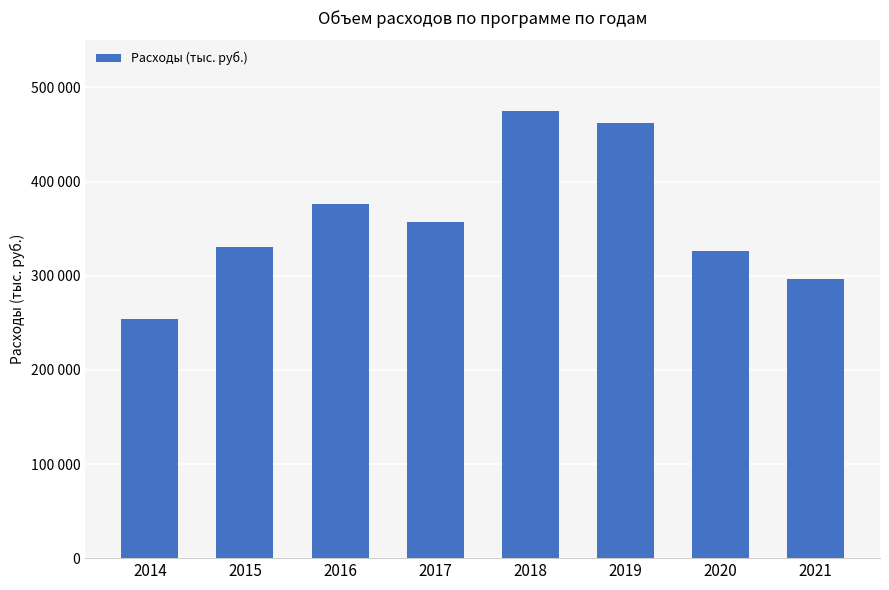

Which has a higher value, 2018 or 2016?

2018